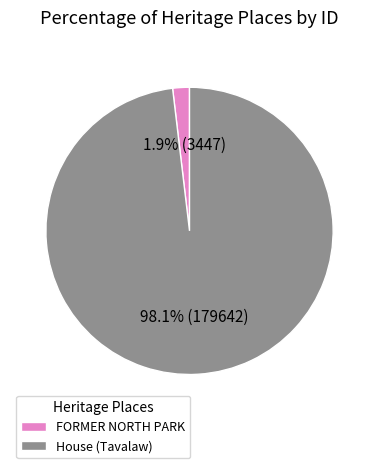

To the nearest percent, what percentage of the pie is House (Tavalaw)?

98%